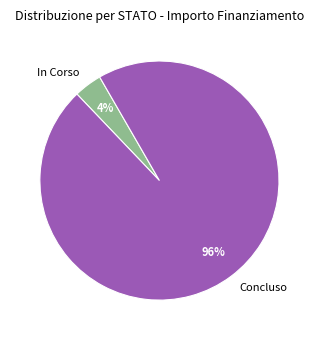

Which category has the biggest portion of the pie?

Concluso